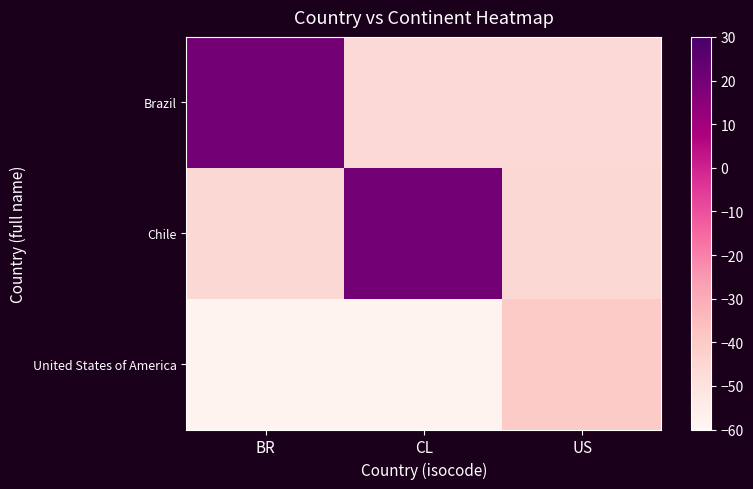

Which series has the largest range (max minus min)?

Brazil